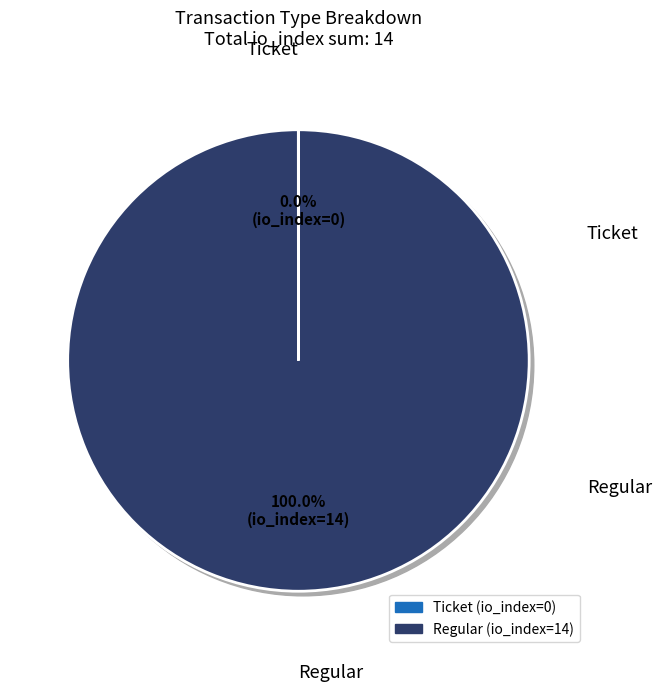

What is the largest slice in the pie chart?

Regular